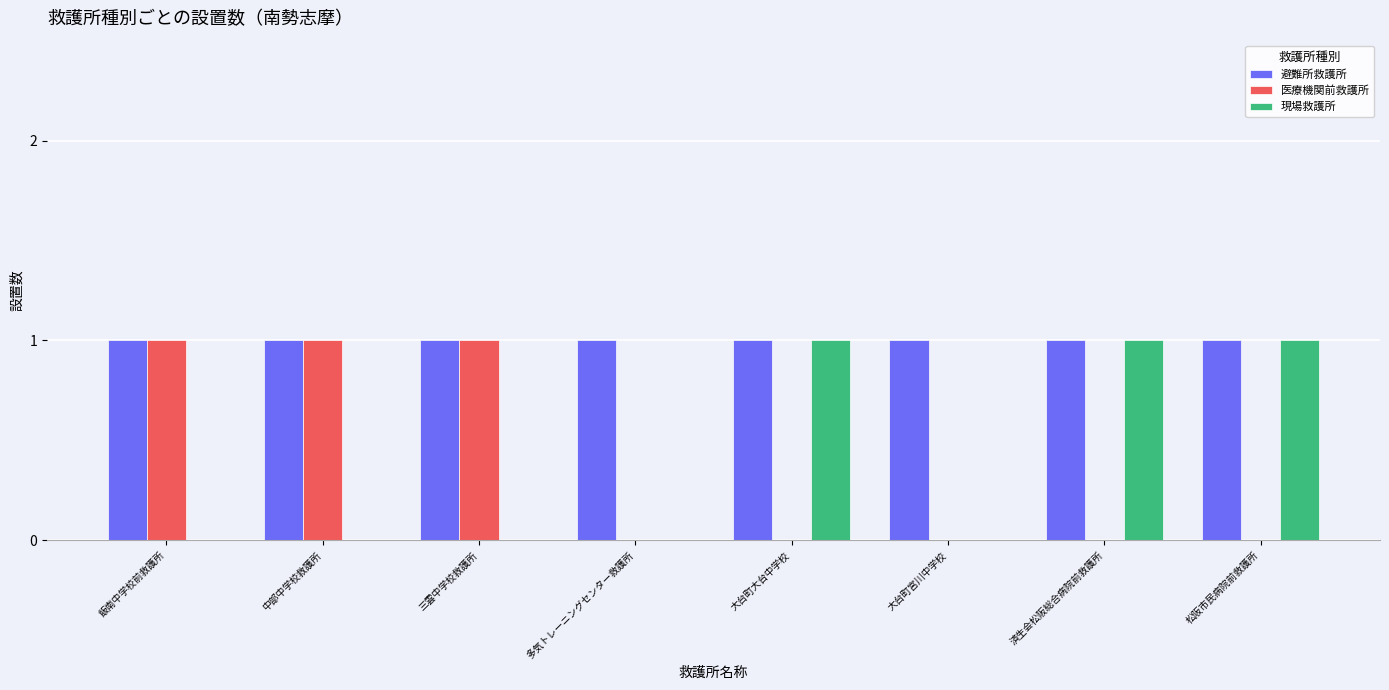

What is the sum of all 避難所救護所 values?

8